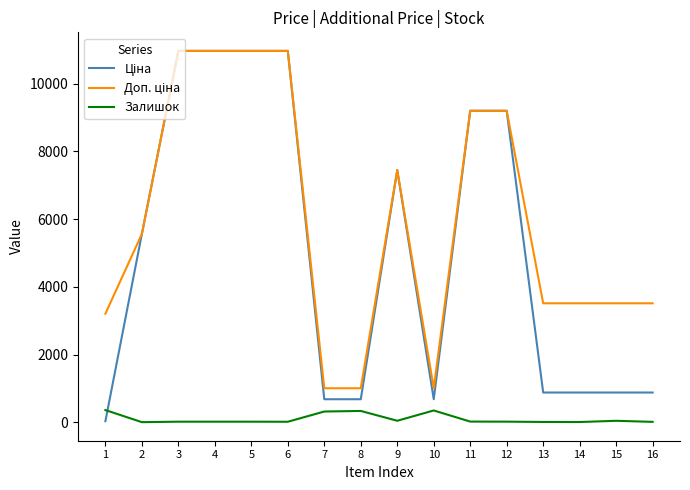

Reading left to right, transcribe all the data shown in this chart.

Ціна: 32.0	5560.3	10964.4	10964.4	10964.4	10964.4	679.8	679.8	7444.6	679.8	9196.3	9196.3	878.0	878.0	878.0	878.0
Доп. ціна: 3205.0	5560.3	10964.4	10964.4	10964.4	10964.4	1004.1	1004.1	7444.6	1004.1	9196.3	9196.3	3511.9	3511.9	3511.9	3511.9
Залишок: 360.0	3.0	17.0	17.0	17.0	15.0	317.0	334.0	44.0	348.0	20.0	18.0	9.0	7.0	43.0	12.0